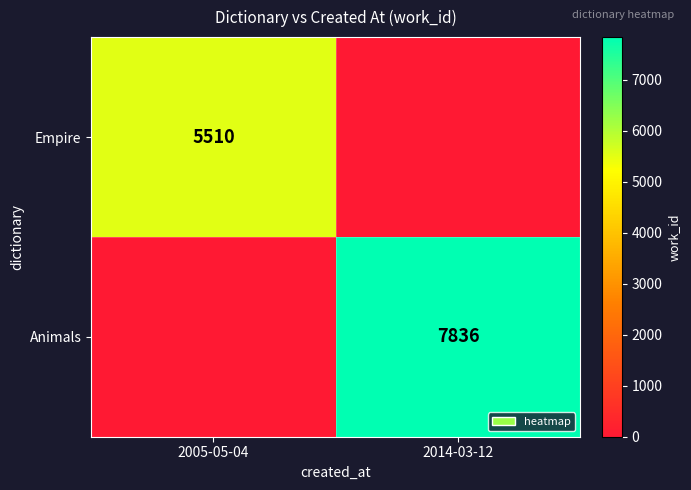

Is it true that Animals equals 12051 at 2014-03-12?

False